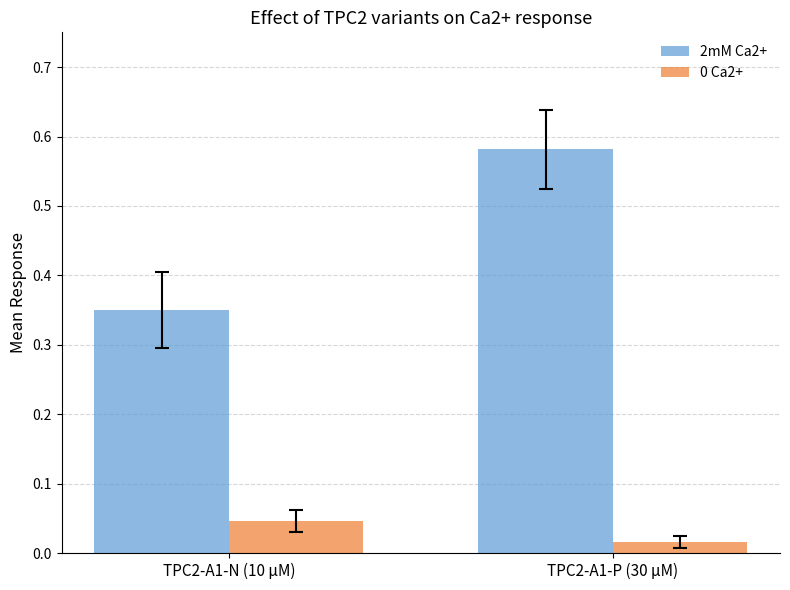

What is the label of the 2nd bar from the right?

TPC2-A1-N (10 µM)